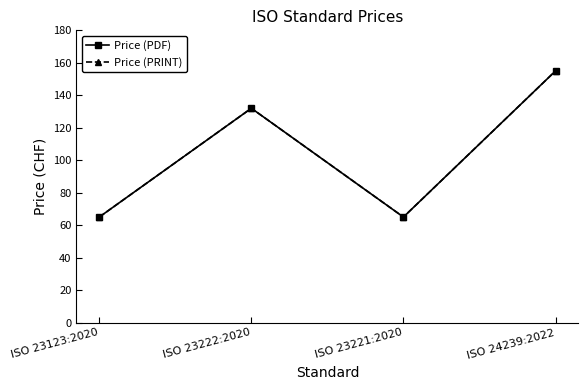

What is the sum of the Price (PDF) values at ISO 23221:2020 and ISO 23222:2020?

197